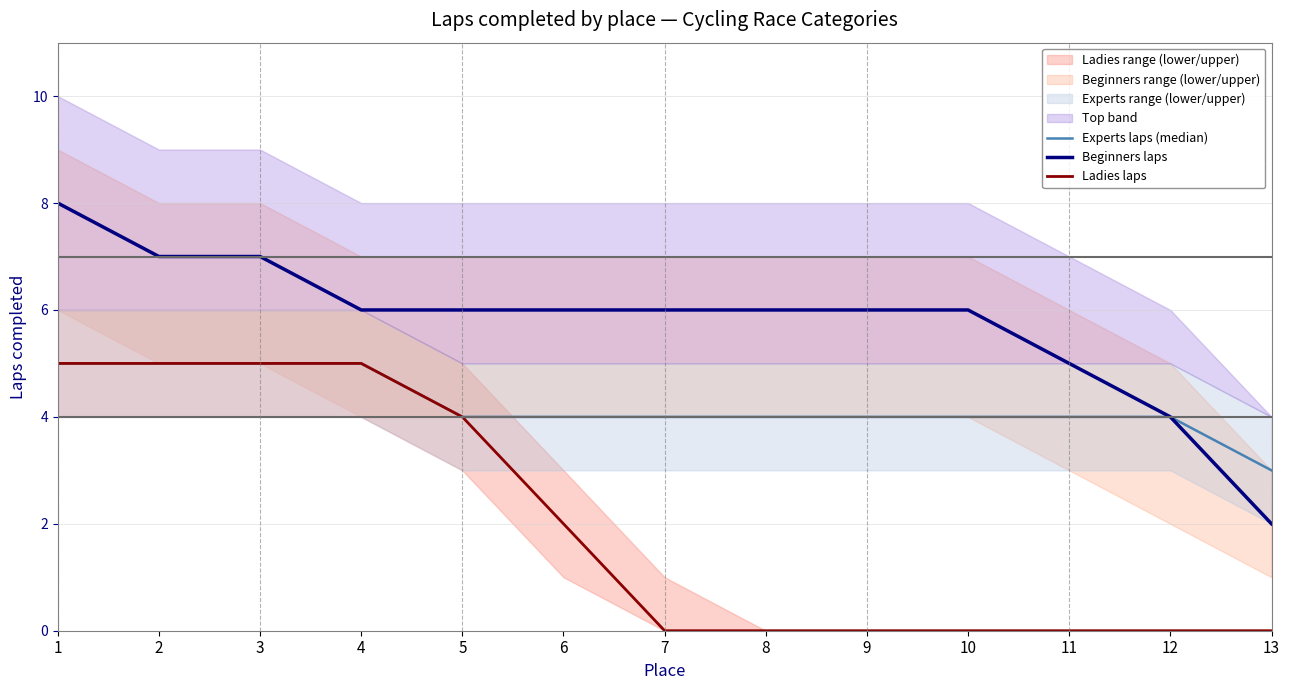

True or false: Ladies laps and Beginners laps cross at least once.

False